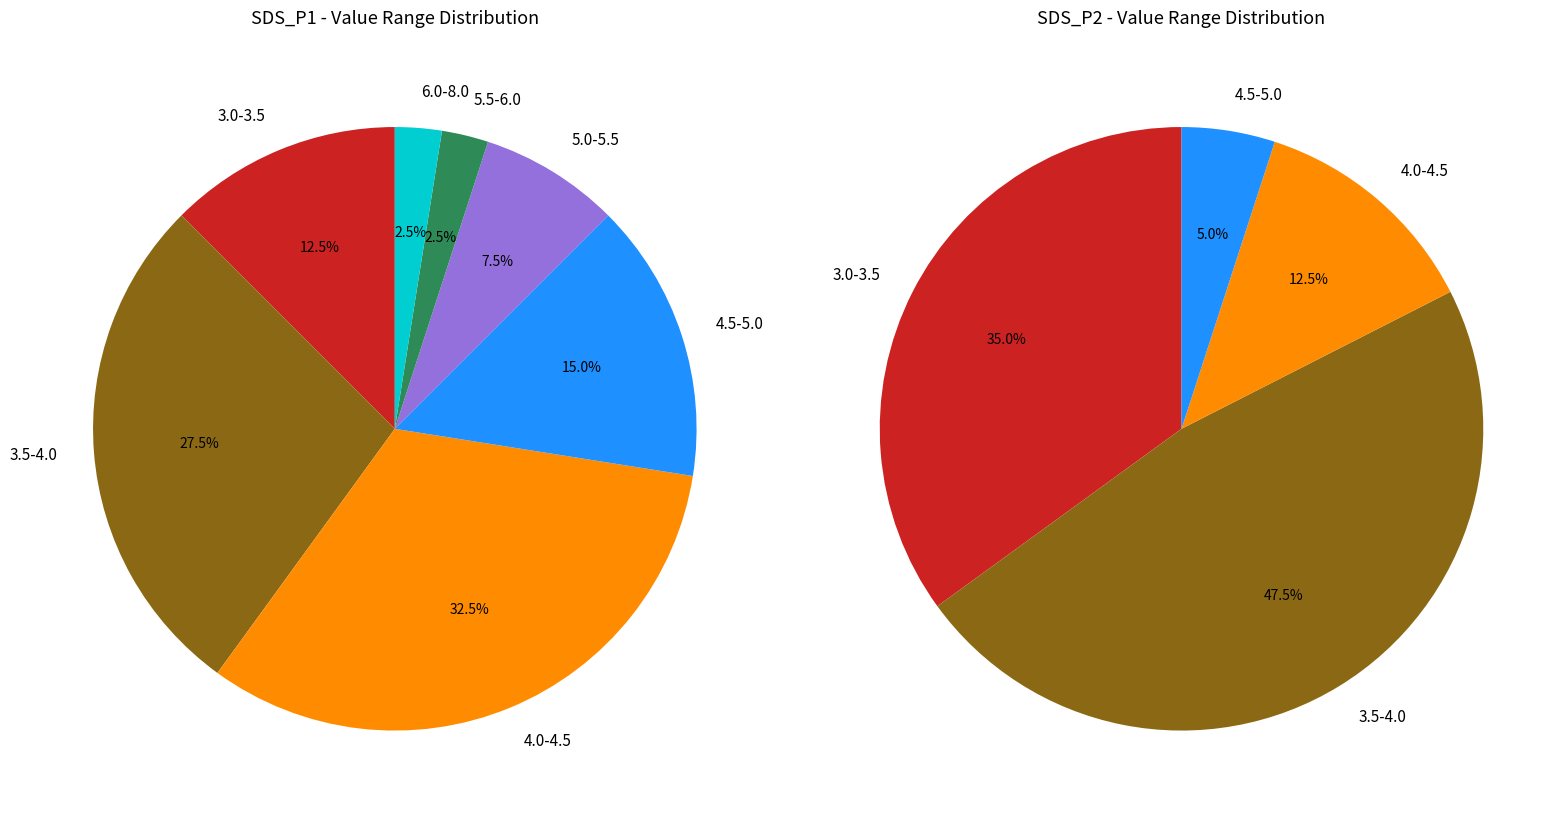

Which series changed the most between 3 and 14?

SDS_P1